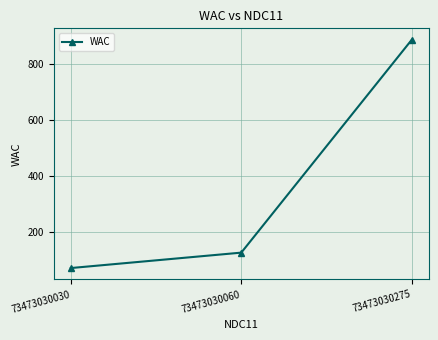

How many categories are shown in the chart?

3